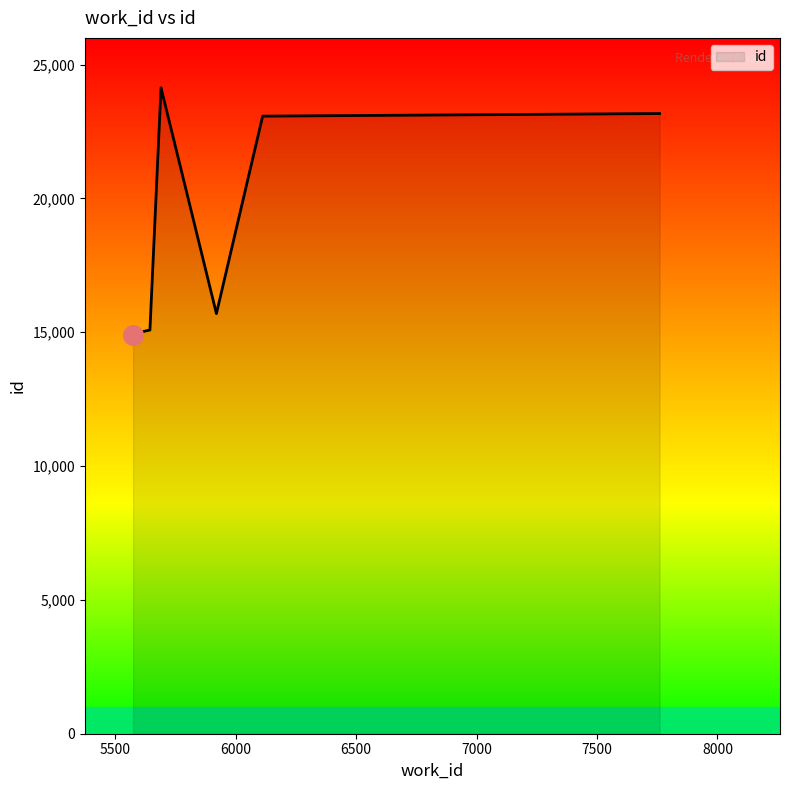

Between 5614 and 5920, which is larger?

5920